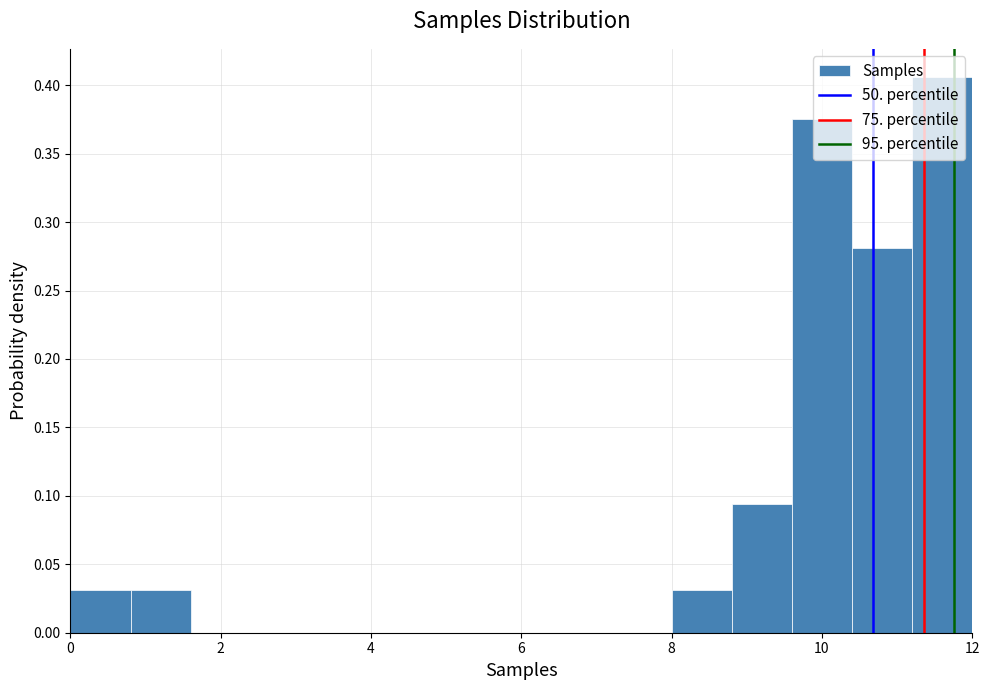

Reading left to right, transcribe this chart: for each bar, give the range it covers on the x-axis and its height. The values are not printed on the chart, so give them approximately, as read against the axis.

0.0 to 0.8: 0.030
0.8 to 1.6: 0.030
1.6 to 2.4: 0
2.4 to 3.2: 0
3.2 to 4.0: 0
4.0 to 4.8: 0
4.8 to 5.6: 0
5.6 to 6.4: 0
6.4 to 7.2: 0
7.2 to 8.0: 0
8.0 to 8.8: 0.030
8.8 to 9.6: 0.095
9.6 to 10.4: 0.375
10.4 to 11.2: 0.280
11.2 to 12.0: 0.405